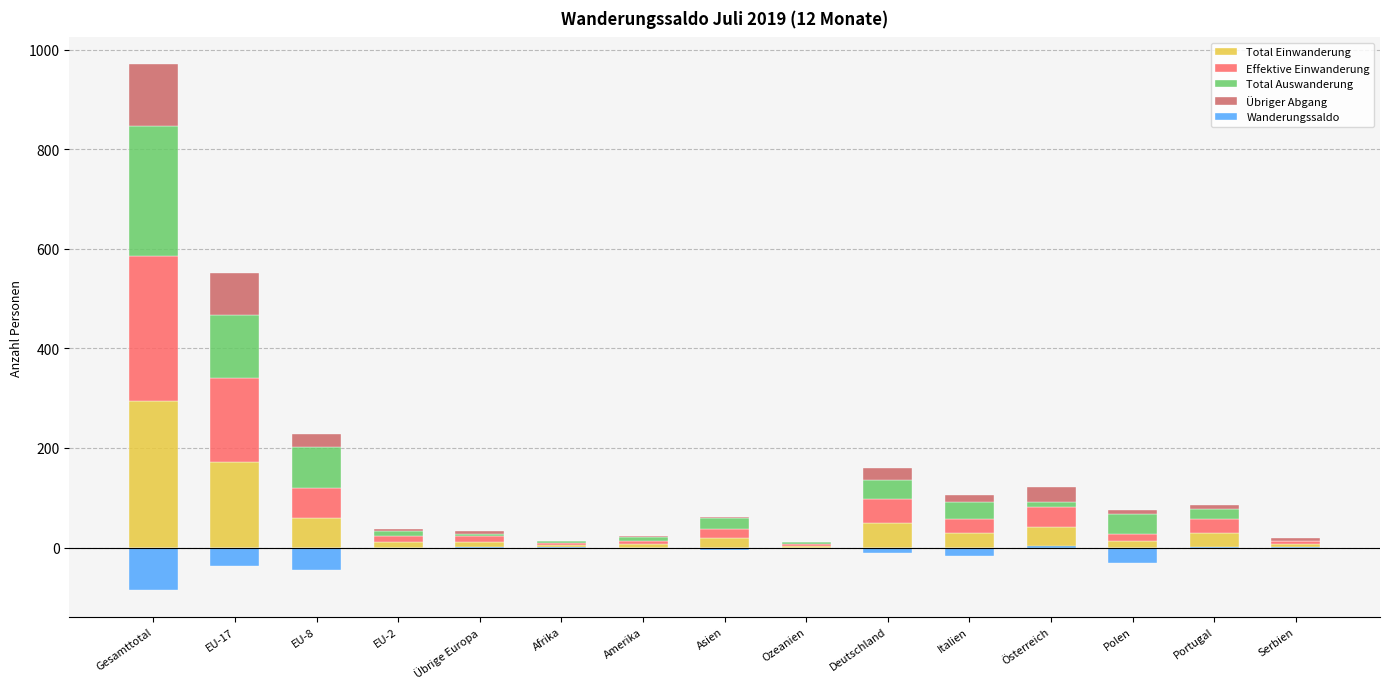

What is the total value across all series at Gesamttotal?

886